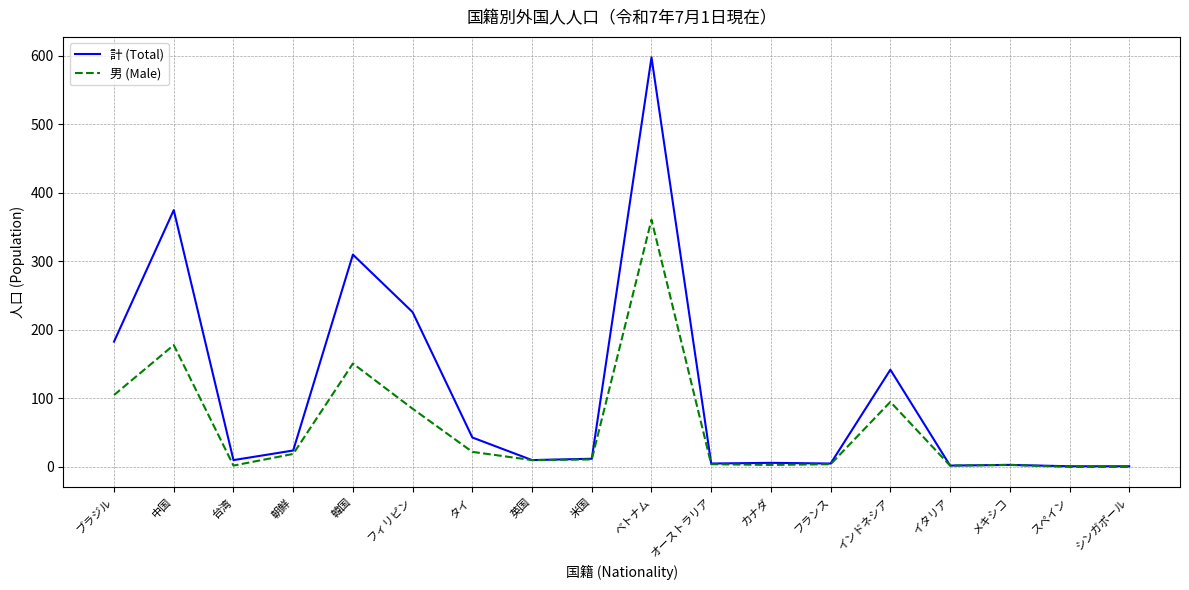

List the series in order of their peak value, lowest first.

男 (Male), 計 (Total)